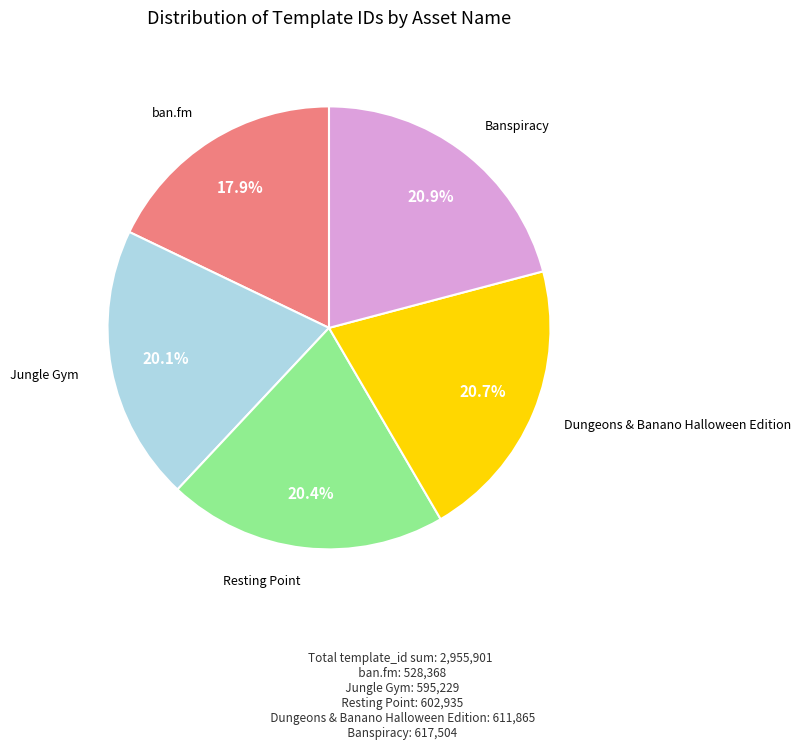

Is there any slice that represents more than half of the pie?

No